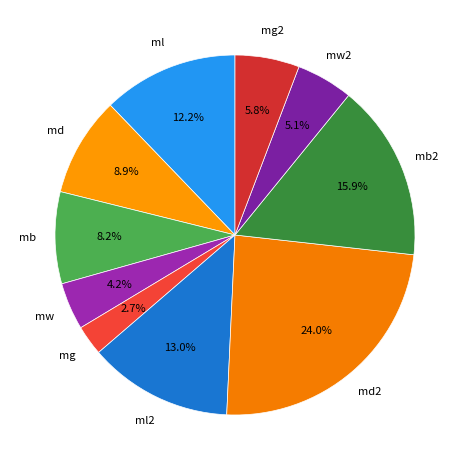

To the nearest percent, what is the difference between the largest and smallest slice percentages?

21%